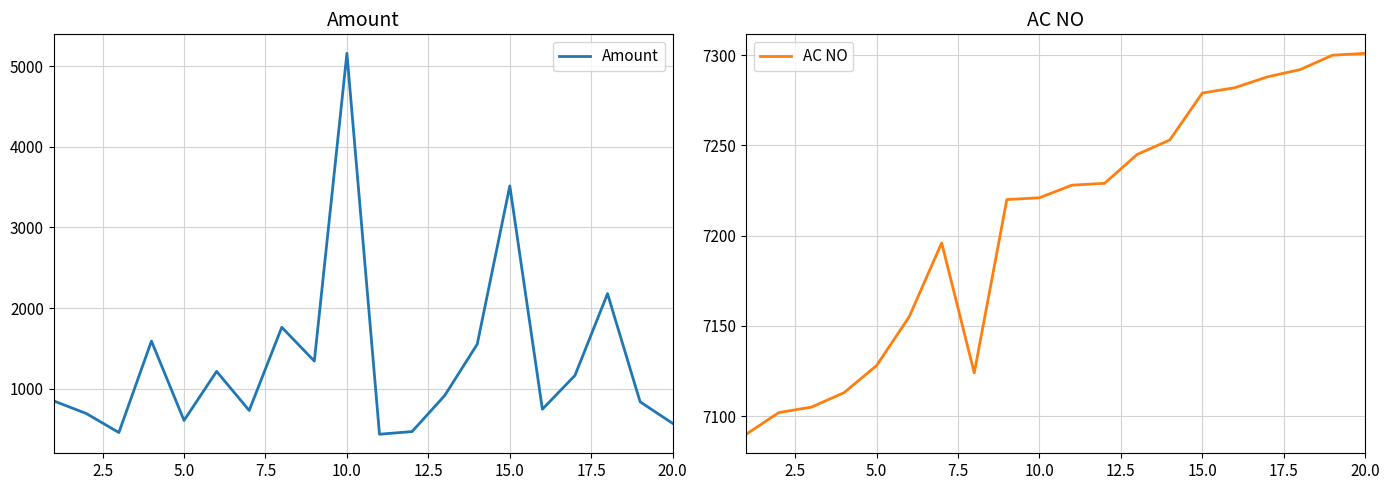

Reading left to right, extract all data points from this chart.

Amount: 849	693	457	1591	607	1215	731	1762	1343	5158	436	469	915	1552	3515	746	1165	2179	838	570
AC NO: 7090	7102	7105	7113	7128	7155	7196	7124	7220	7221	7228	7229	7245	7253	7279	7282	7288	7292	7300	7301